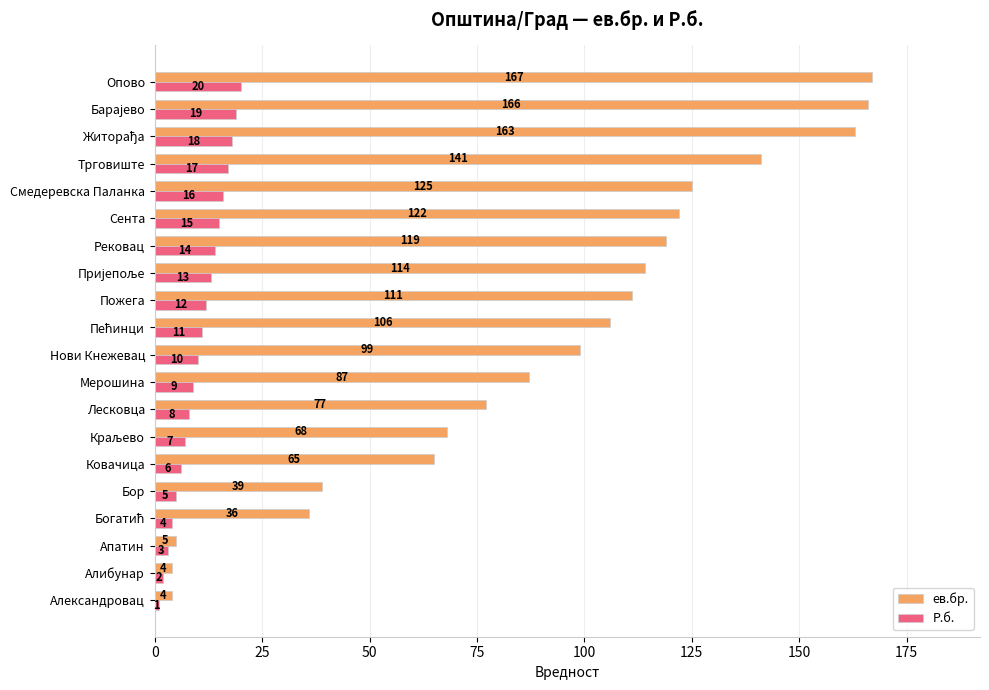

Rank the series by their maximum value, from lowest to highest.

Р.б., ев.бр.